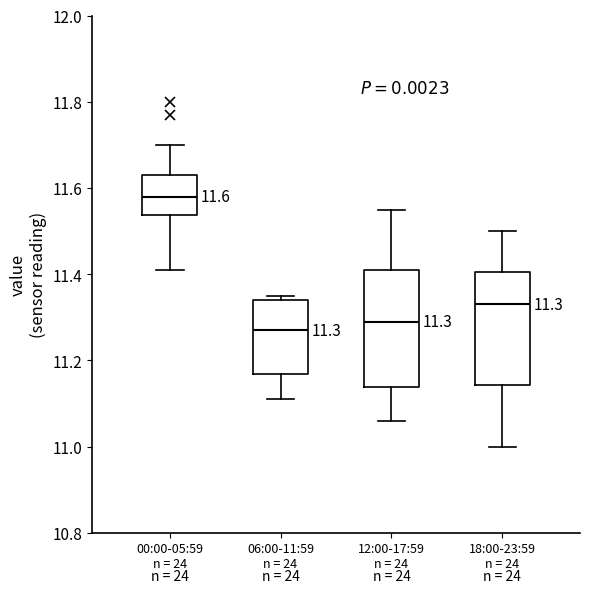

Which box's median line is the highest?

00:00-05:59 n = 24